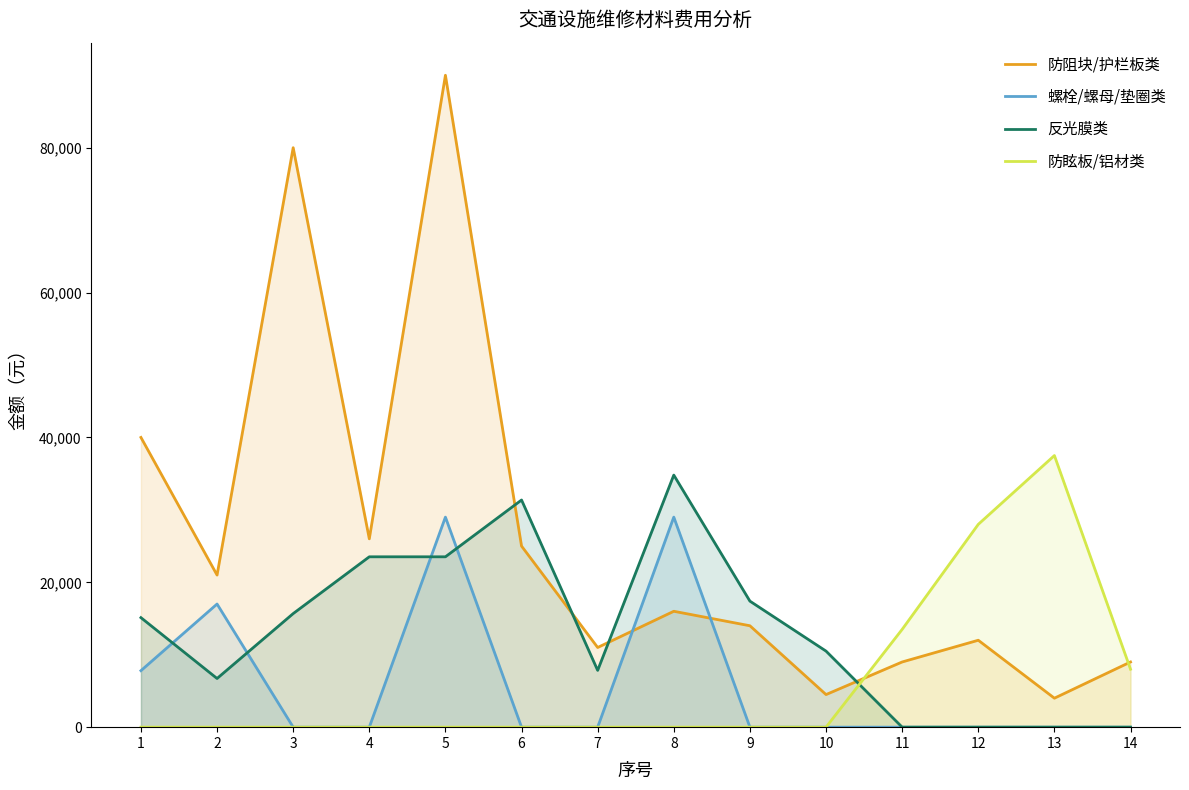

What is the greatest value displayed?

90000